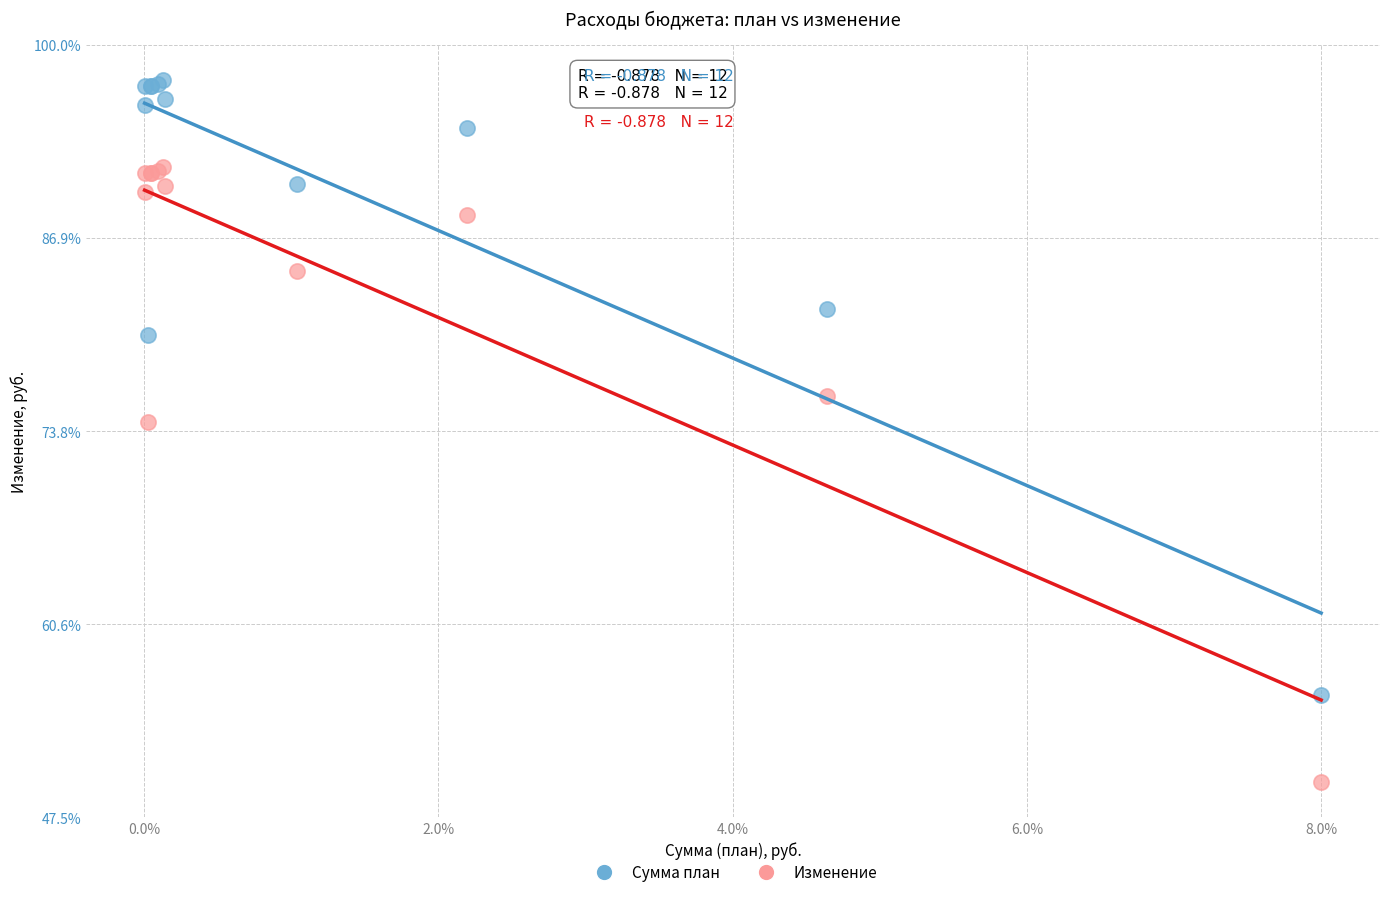

What are all the series names shown in the legend?

Сумма план, Изменение